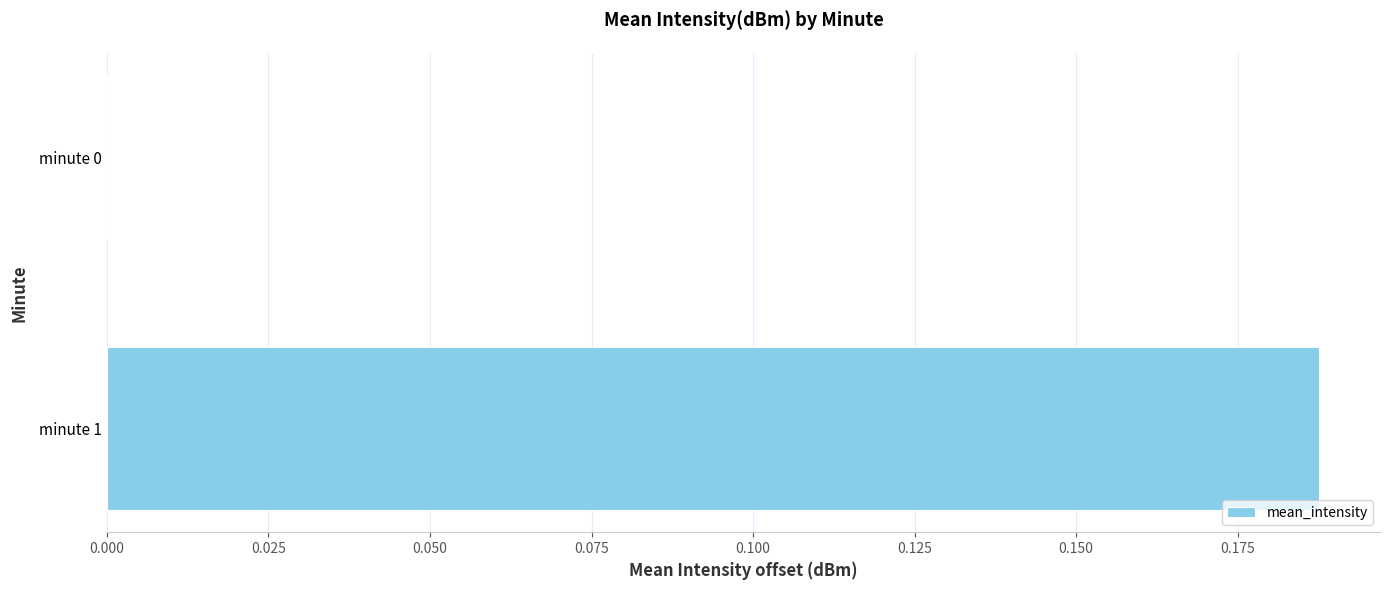

Does the chart contain stacked bars?

No